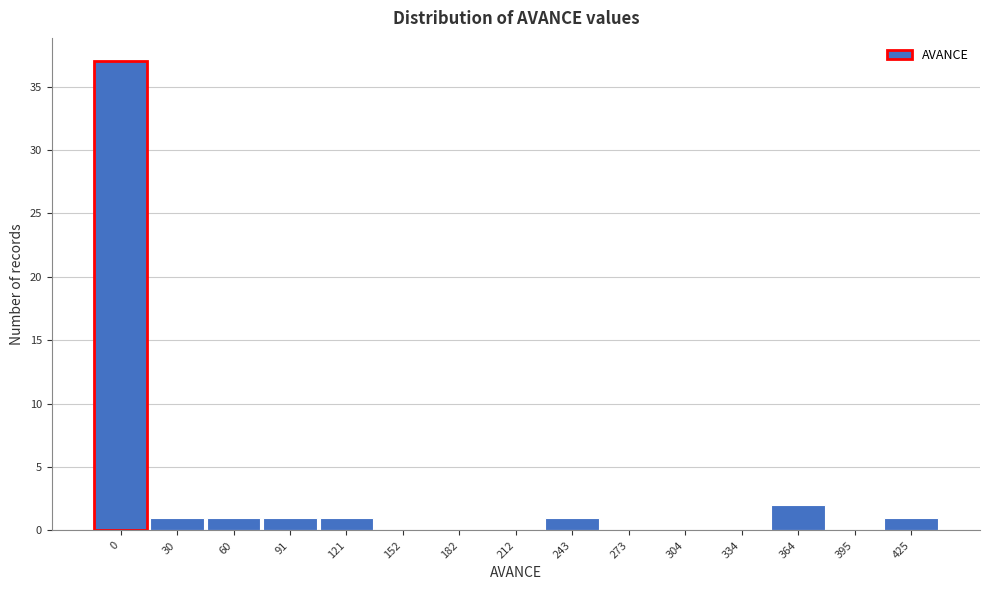

Reading right to left, extract all data points from this chart.

425=1	395=0	364=2	334=0	304=0	273=0	243=1	212=0	182=0	152=0	121=1	91=1	60=1	30=1	0=37